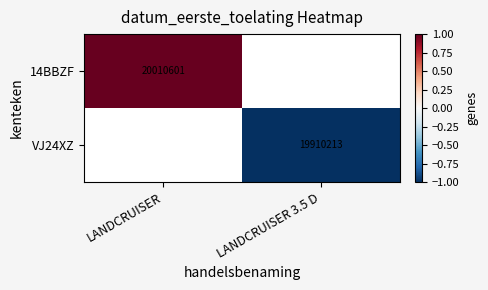

The 14BBZF series shows 10451704 at LANDCRUISER. True or false?

False